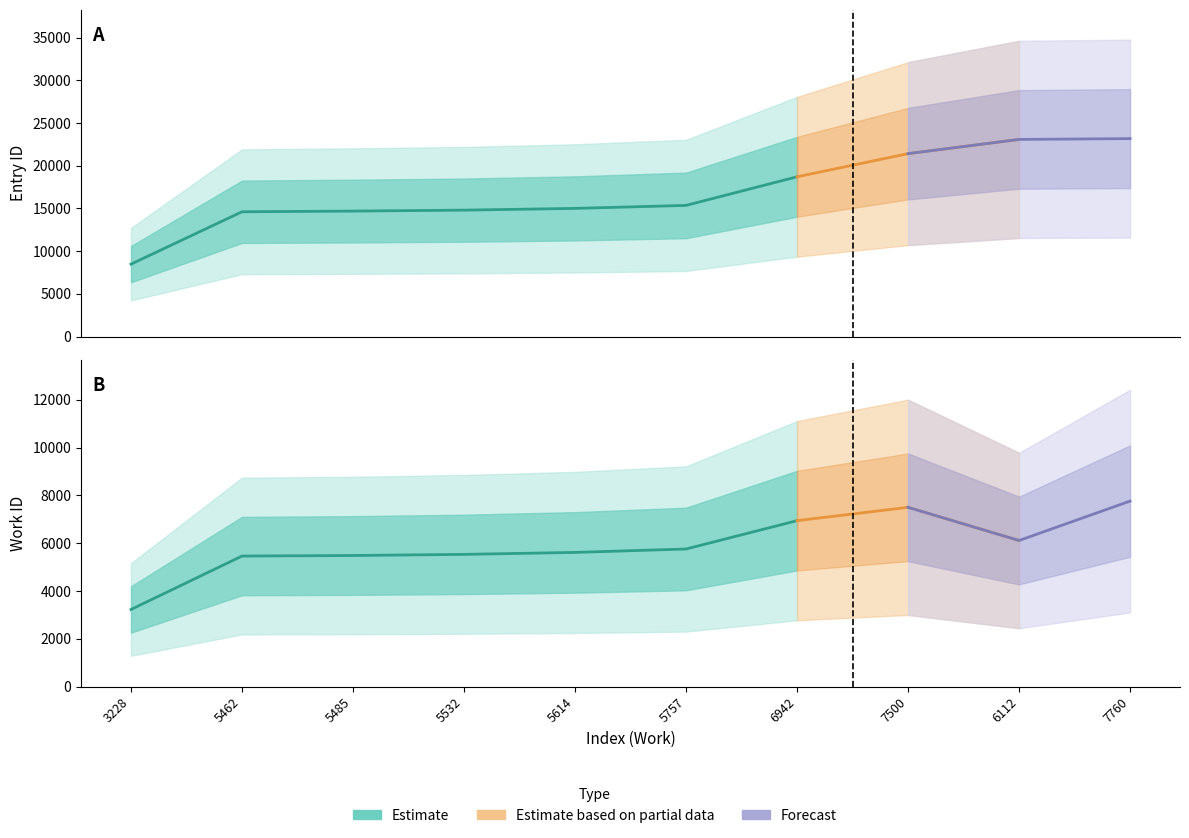

Does the chart display data point markers on the line(s)?

No